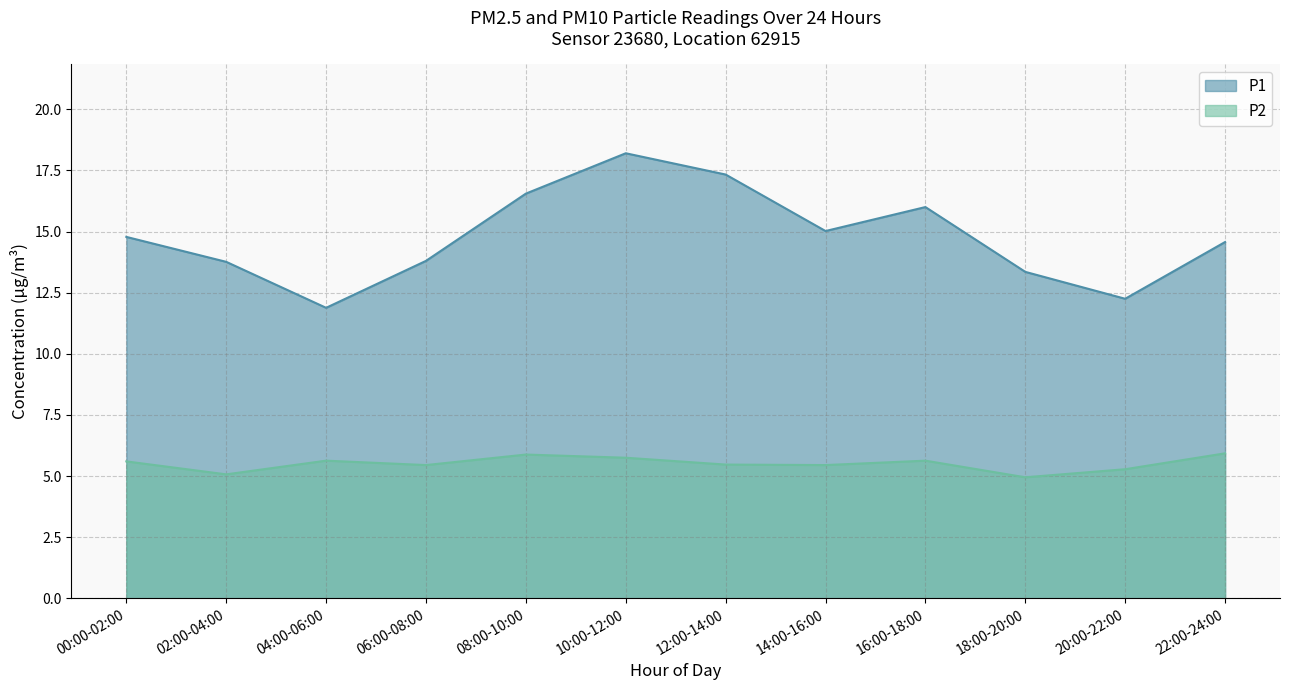

The chart shows a value of 13.3 at 18:00-20:00. True or false?

True